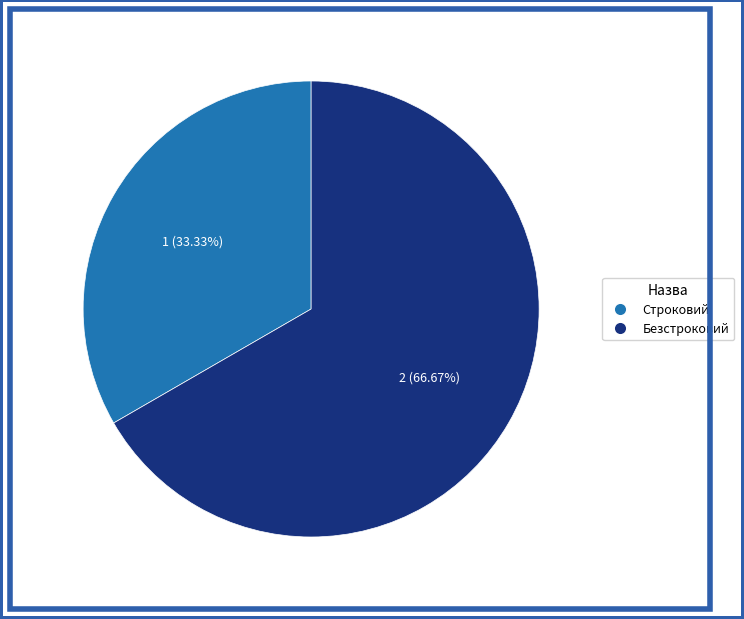

Is it true that Безстроковий is 73% of the pie?

False